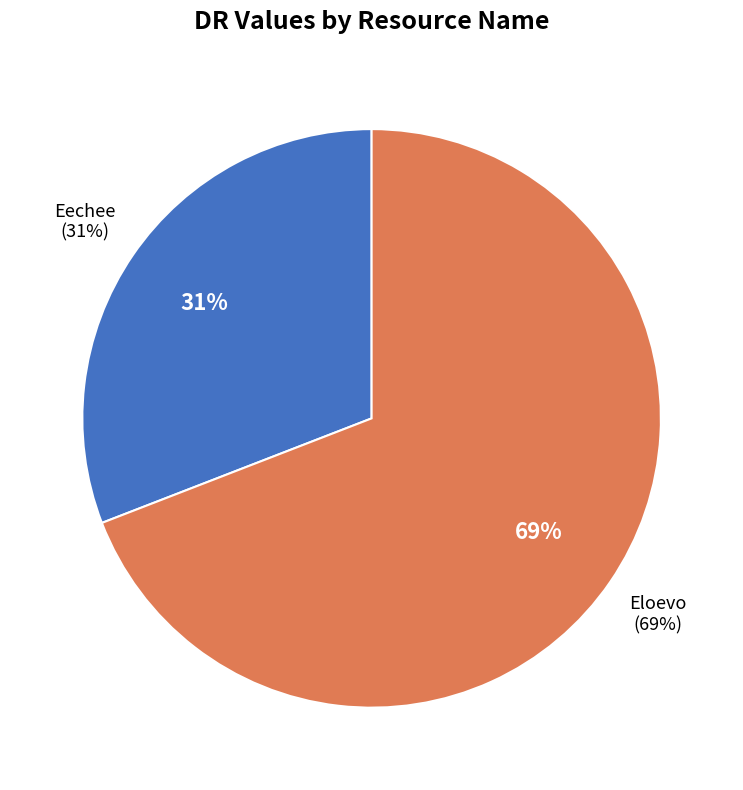

Is there any slice that represents more than half of the pie?

Yes